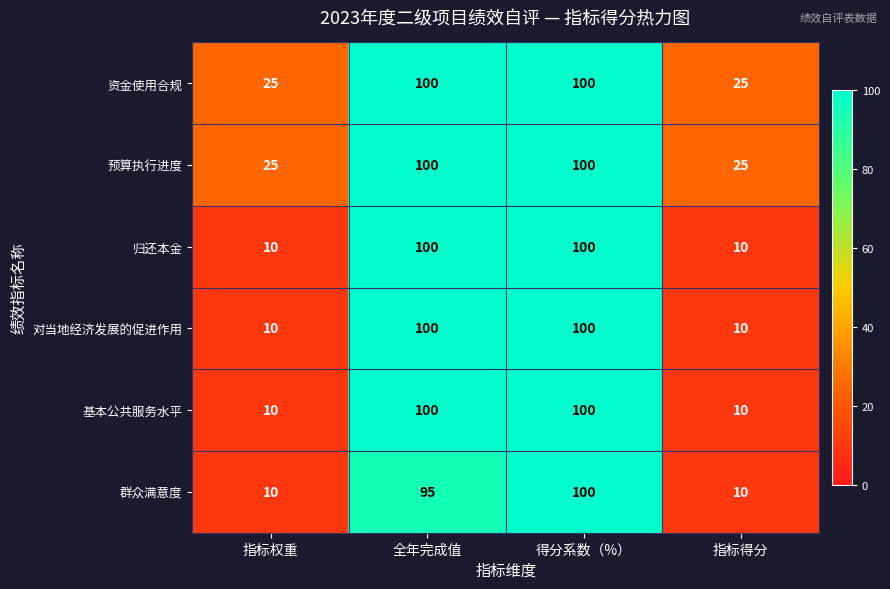

Reading left to right, transcribe all the data shown in this chart.

资金使用合规: 指标权重=25	全年完成值=100	得分系数（%）=100	指标得分=25
预算执行进度: 指标权重=25	全年完成值=100	得分系数（%）=100	指标得分=25
归还本金: 指标权重=10	全年完成值=100	得分系数（%）=100	指标得分=10
对当地经济发展的促进作用: 指标权重=10	全年完成值=100	得分系数（%）=100	指标得分=10
基本公共服务水平: 指标权重=10	全年完成值=100	得分系数（%）=100	指标得分=10
群众满意度: 指标权重=10	全年完成值=95	得分系数（%）=100	指标得分=10